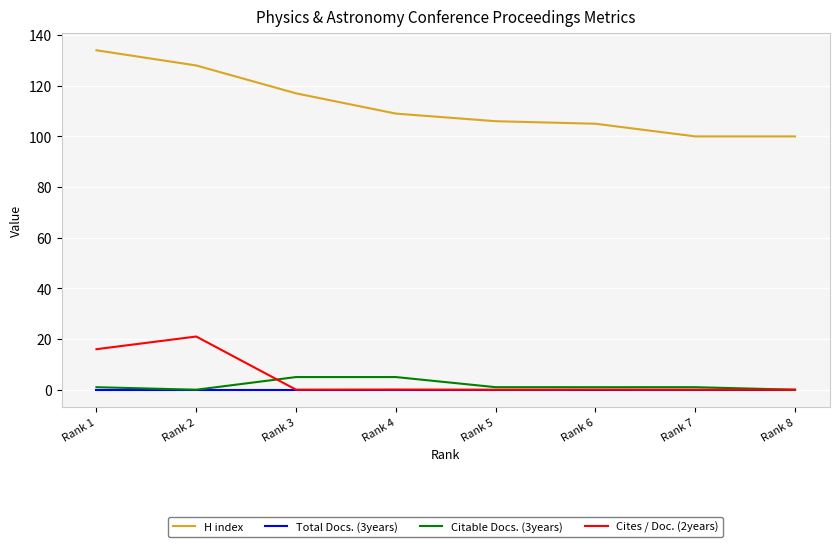

How many categories are shown in the chart?

8